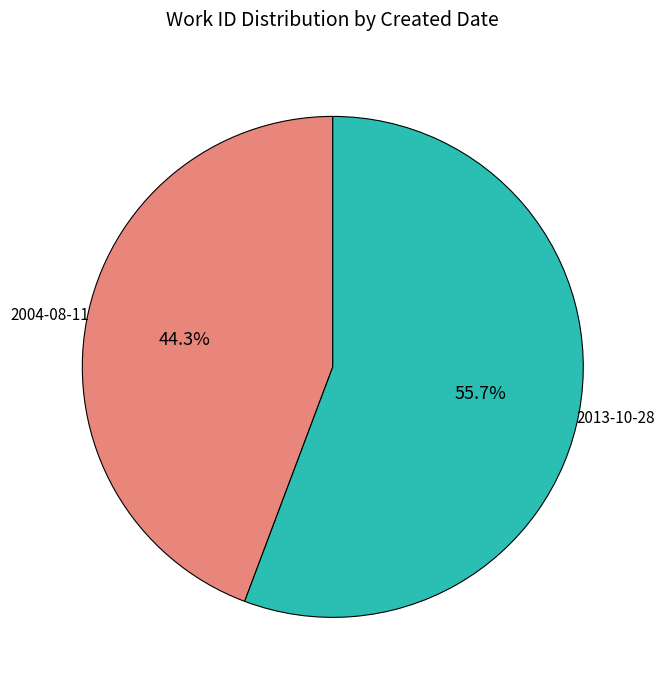

Does any single category account for the majority?

Yes